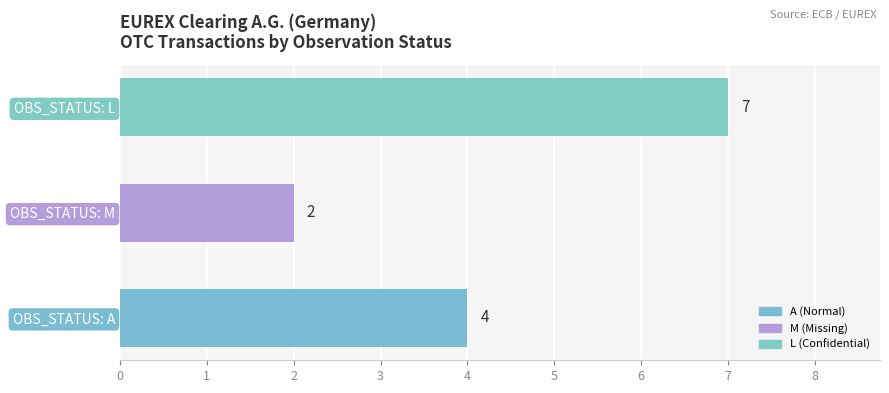

What is the smallest value displayed?

2